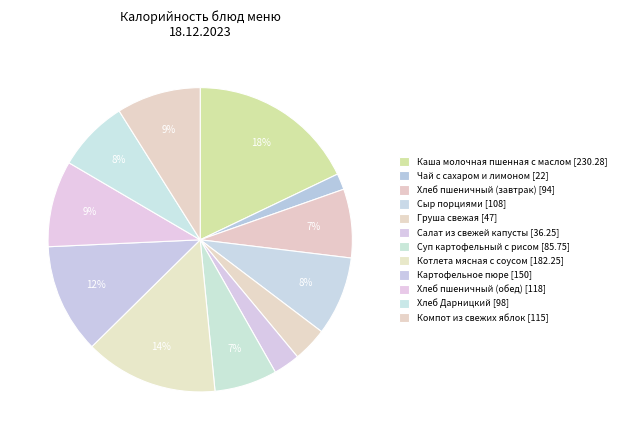

True or false: Суп картофельный с рисом [85.75] accounts for 7% of the total.

True